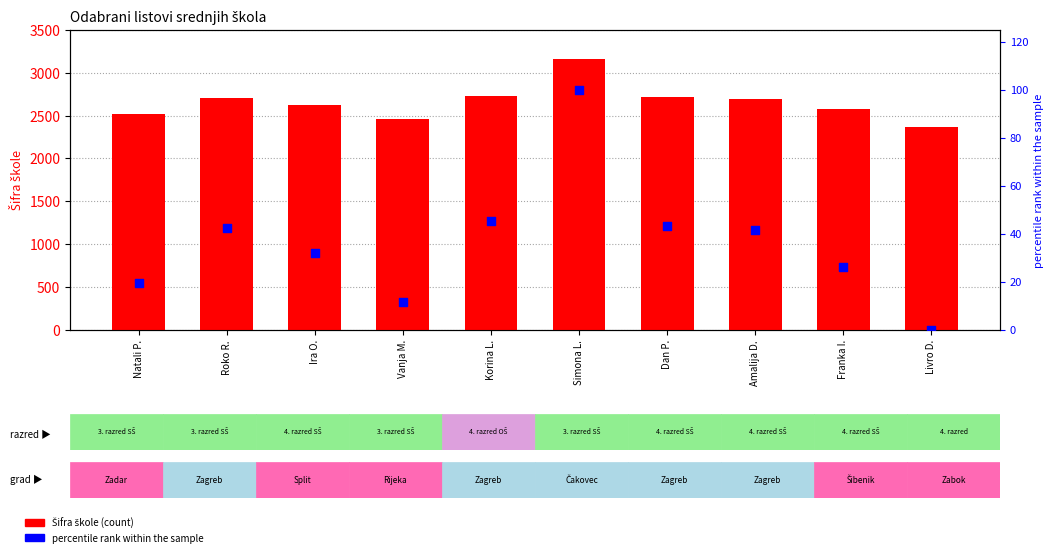

What are all the series names shown in the legend?

Šifra škole, percentile rank within the sample